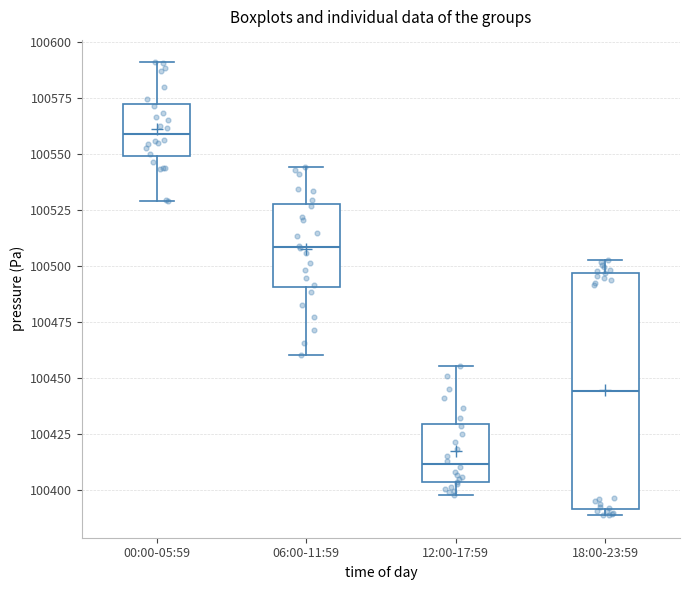

Where does the lower whisker of the box for 00:00-05:59 end on the y-axis? The values are not printed on the chart, so give them approximately, as read against the axis.

100530